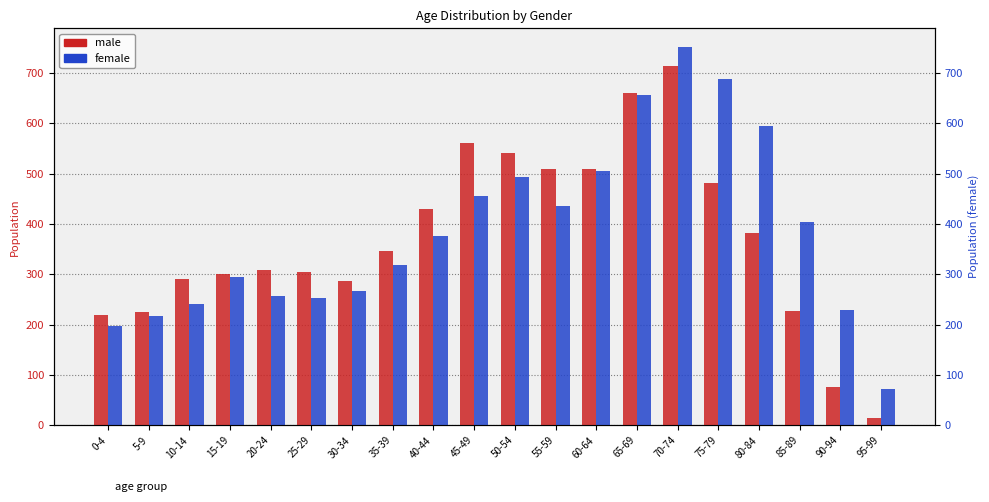

Which category has the highest value in the female series?

70-74